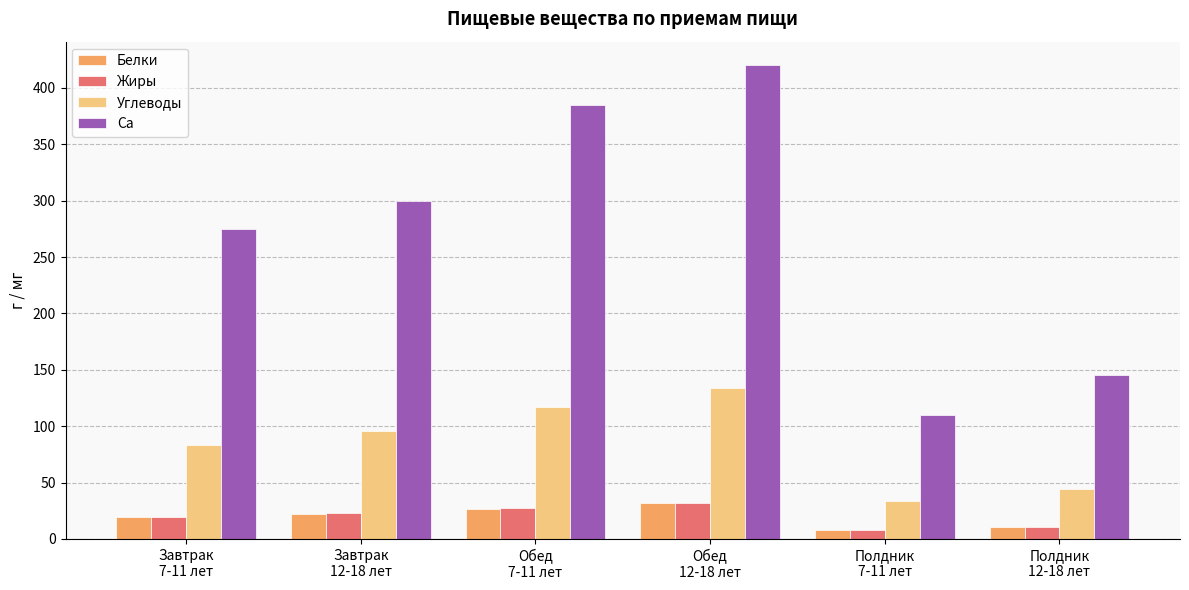

What is the sum of the Ca values at Завтрак
7-11 лет and Обед
12-18 лет?

695.0